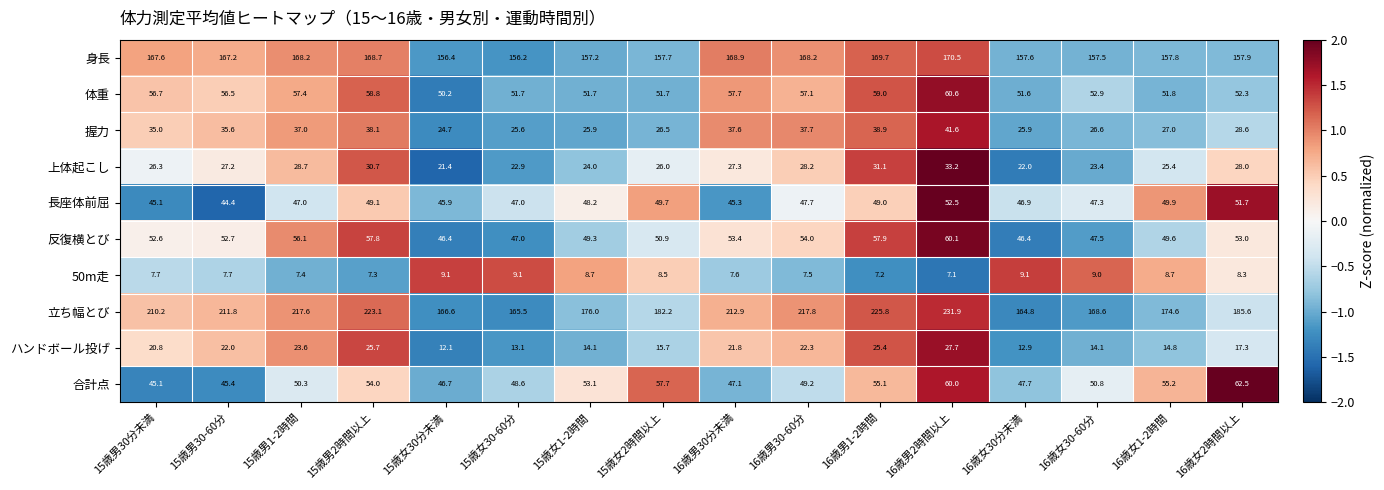

Which series has the largest range (max minus min)?

立ち幅とび